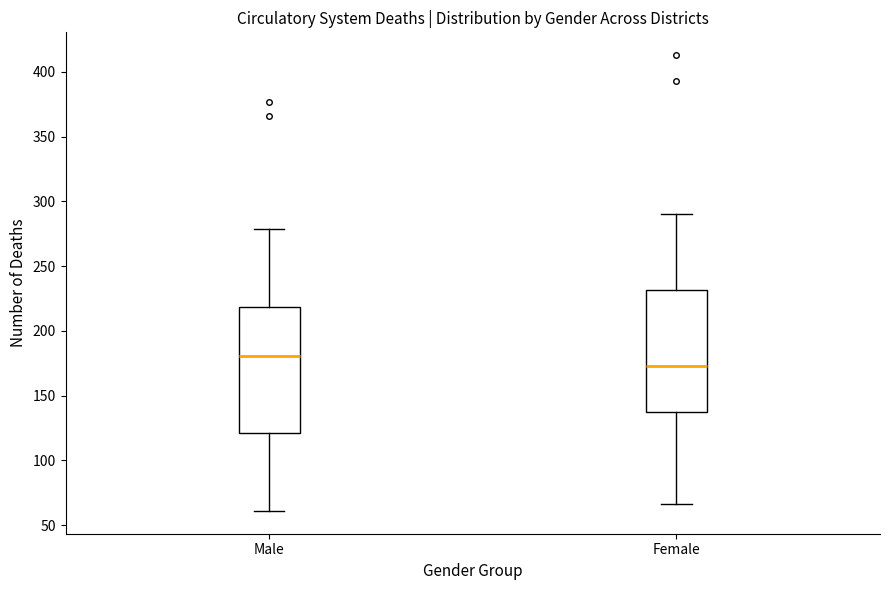

Which box's median line is the lowest?

Female